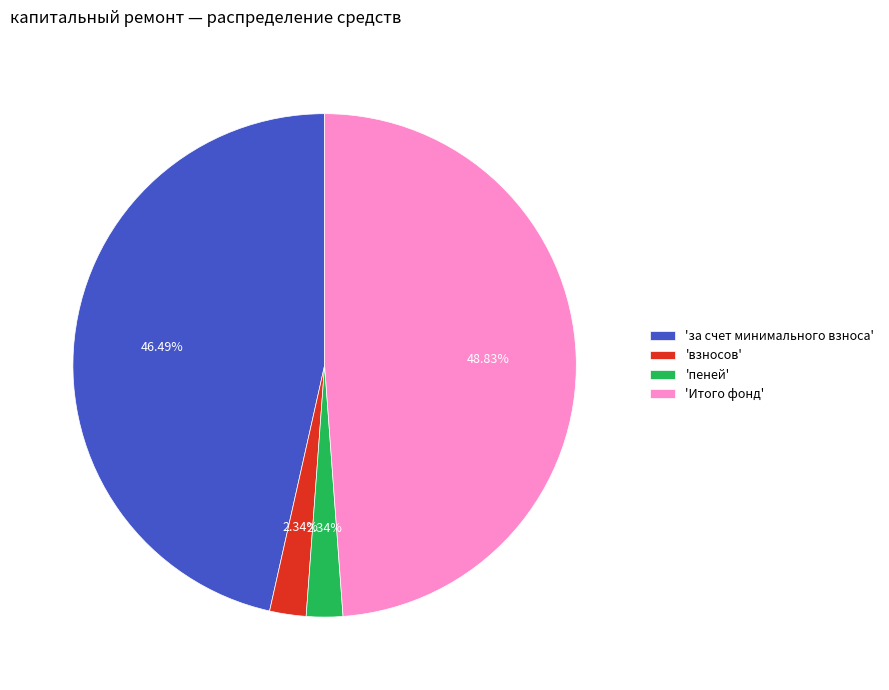

Is the sum of 'за счет минимального взноса' and 'пеней' greater than half?

No